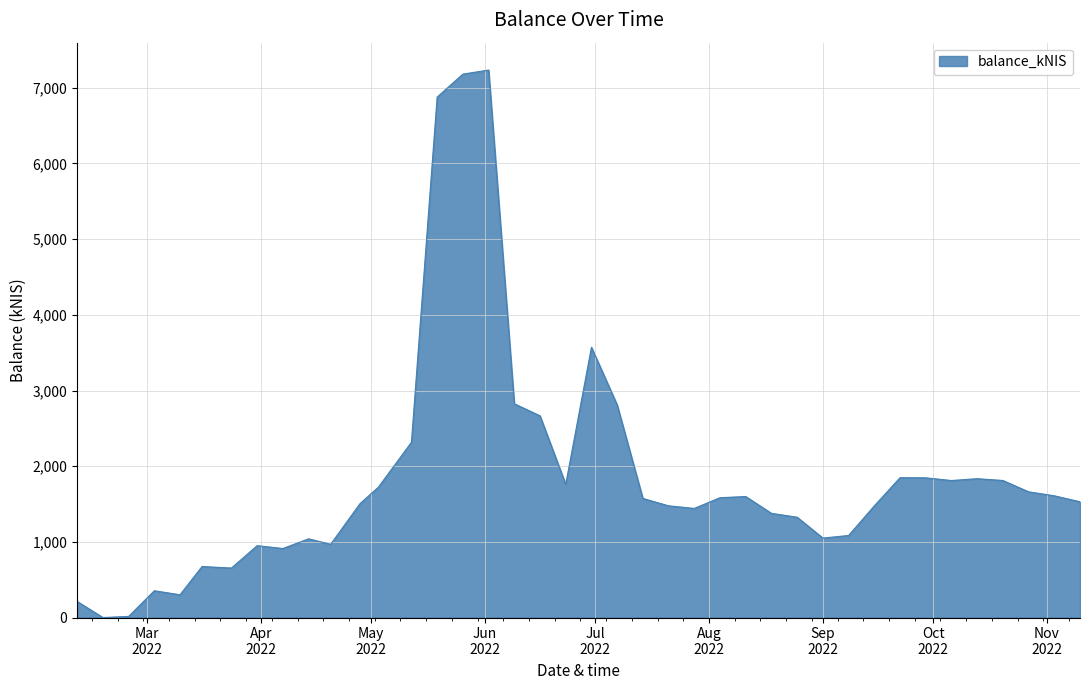

What is the greatest value displayed?

7234.9